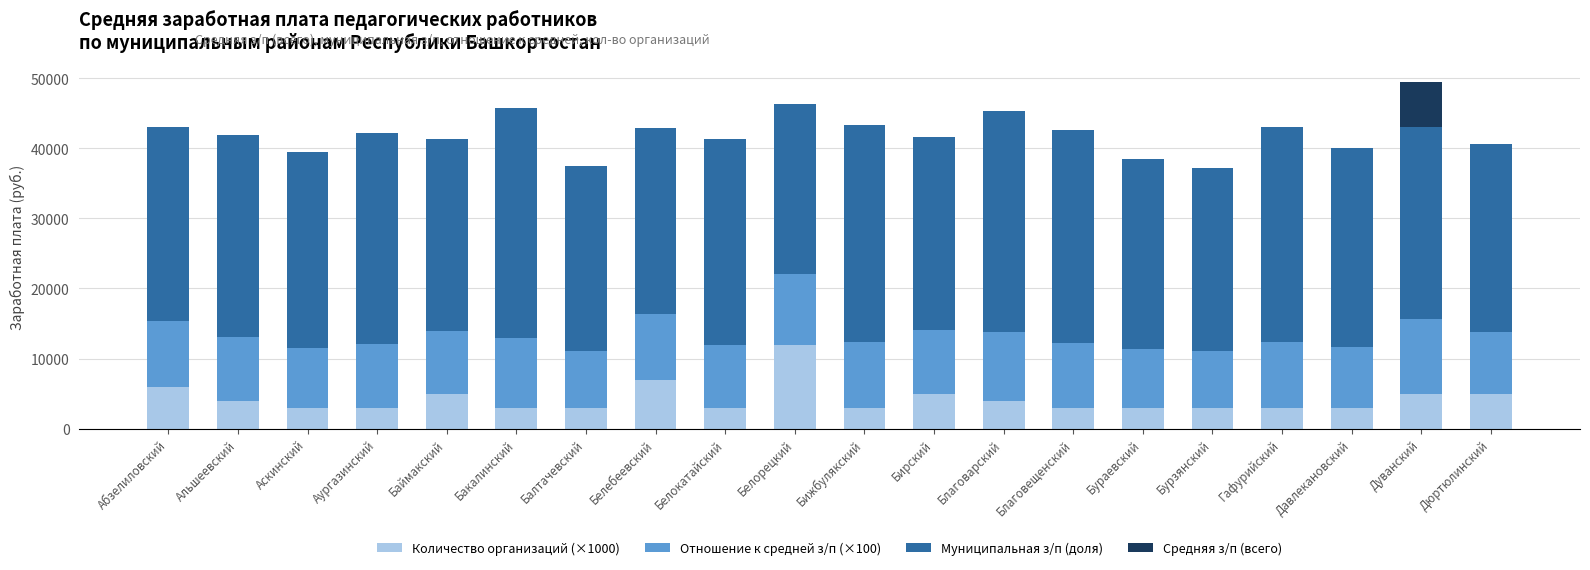

What is the sum of the Количество организаций (×1000) values at Дуванский and Белокатайский?

8000.0